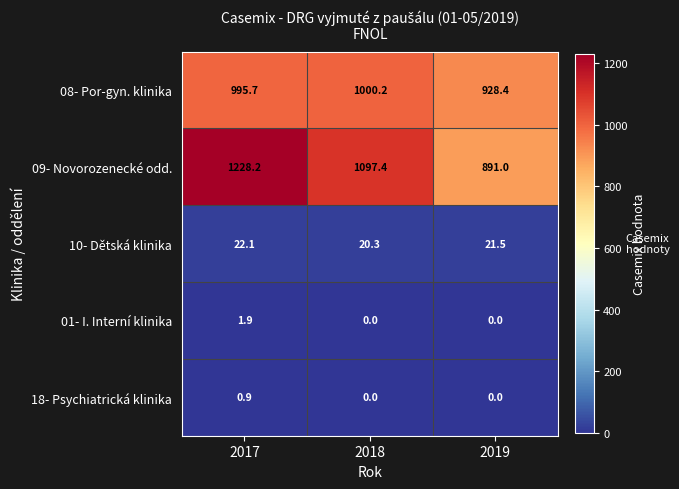

Which series has the largest total across all categories?

09- Novorozenecké odd.